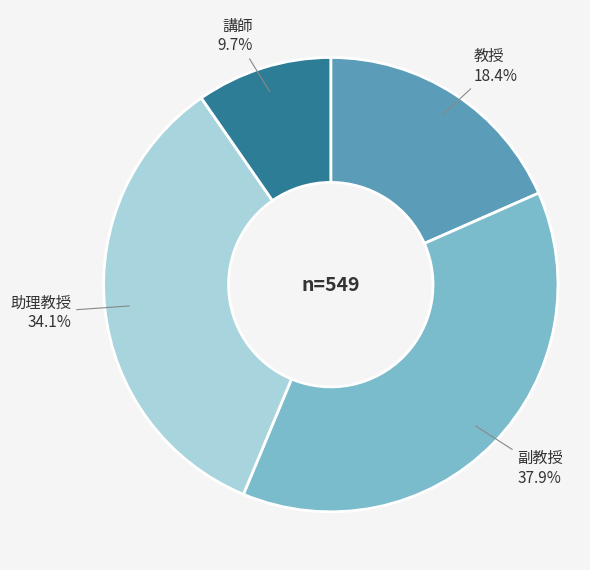

To the nearest percent, what is the combined percentage of 教授 and 講師?

28%